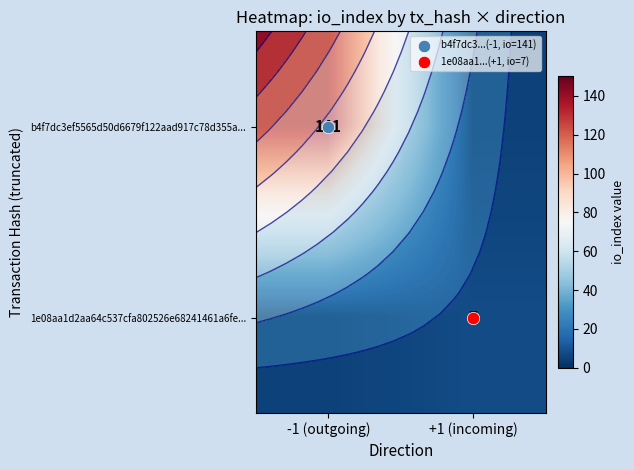

Between +1 (incoming) and -1 (outgoing), which is larger?

-1 (outgoing)